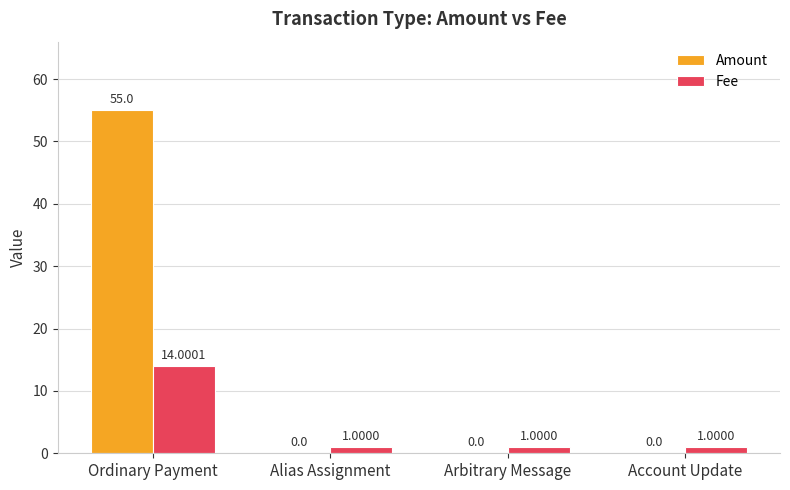

What are all the series names shown in the legend?

Amount, Fee